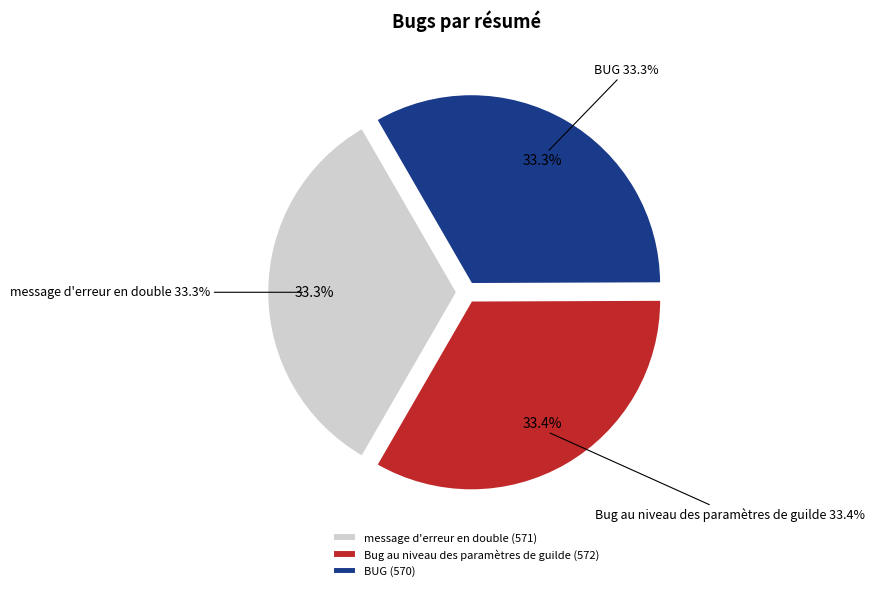

Is it true that message d'erreur en double is 33% of the pie?

True